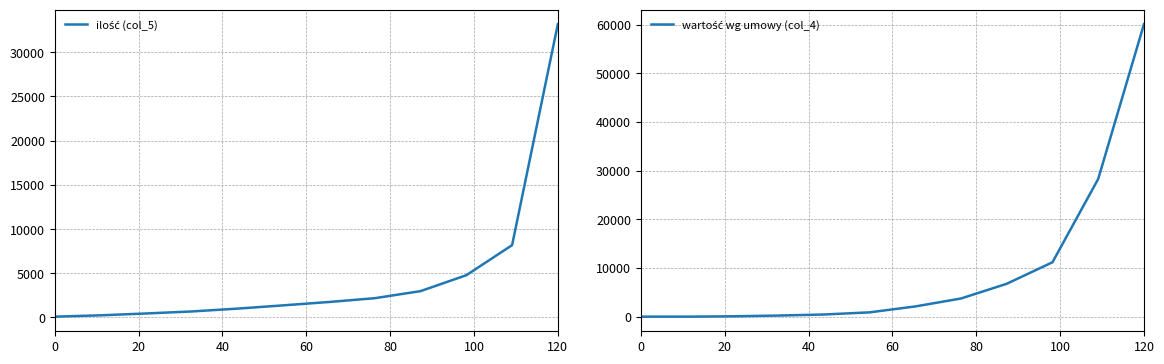

How many intersections are there between ilość (col_5) and wartość wg umowy (col_4)?

1